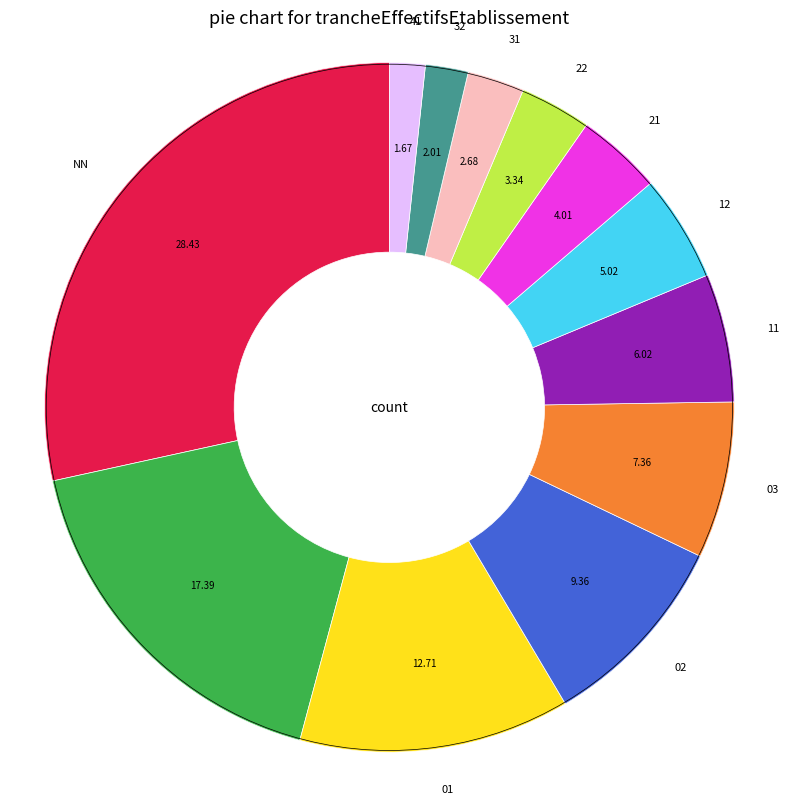

Is there any slice that represents more than half of the pie?

No